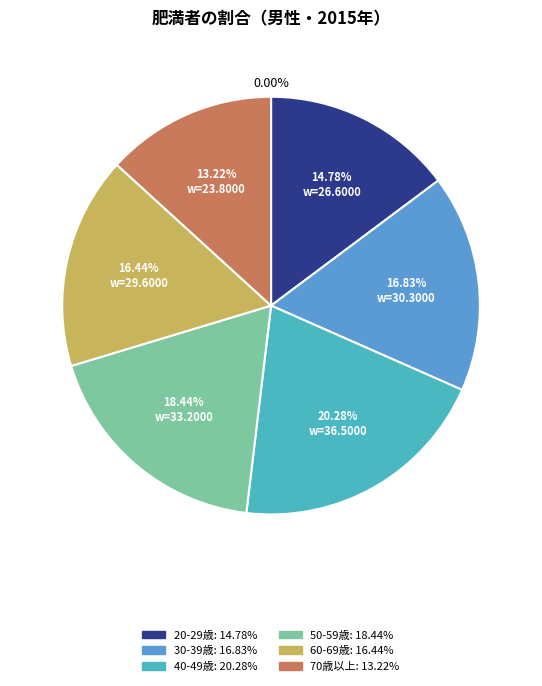

Count the number of slices in the pie.

6